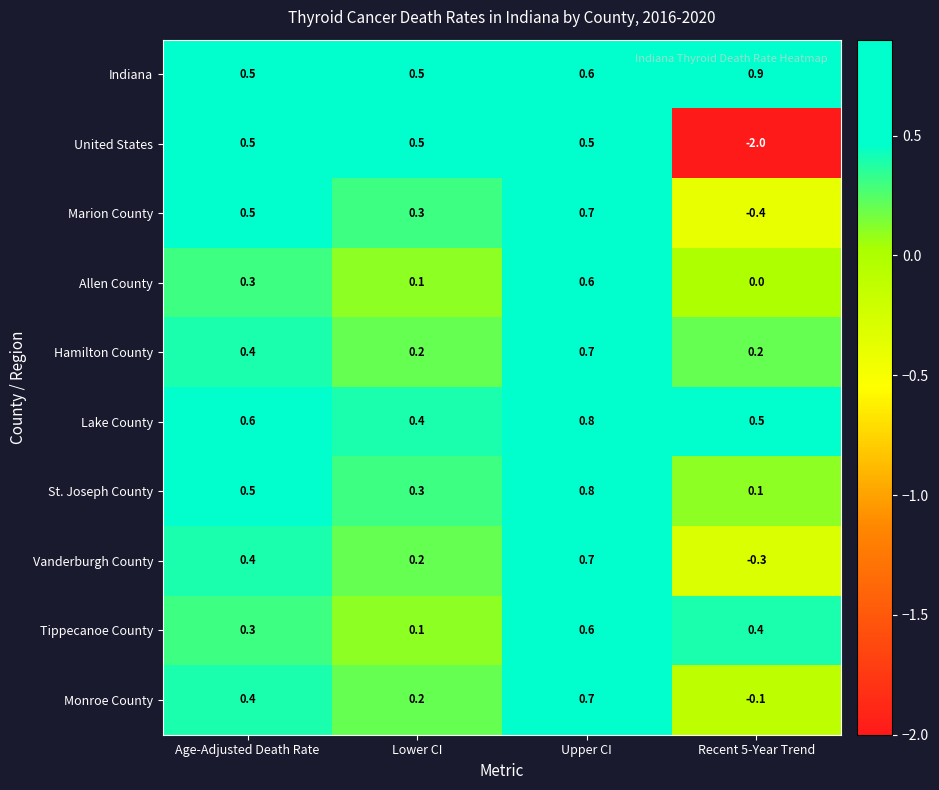

Is the value of United States at Recent 5-Year Trend greater than the value of Monroe County at Age-Adjusted Death Rate?

No